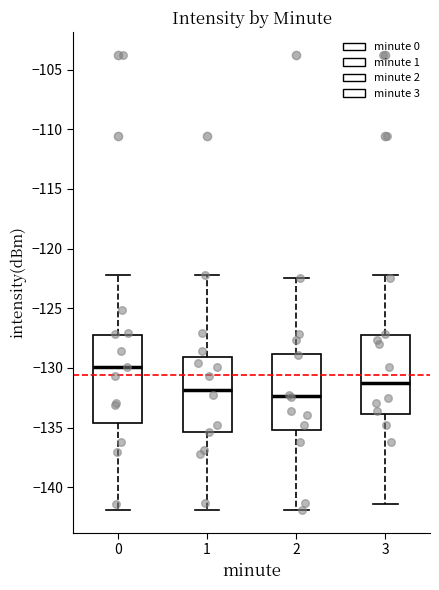

Reading left to right, transcribe this box plot: for each box, give where its median line is, the range the box spans, and where its two whiskers end, as read against the y-axis. The values are not printed on the chart, so give them approximately, as read against the axis.

0: median -130.0, box -134.5 to -127.5, whiskers -142.0 to -122.0
1: median -132.0, box -135.5 to -129.0, whiskers -142.0 to -122.0
2: median -132.5, box -135.0 to -129.0, whiskers -142.0 to -122.5
3: median -131.5, box -134.0 to -127.5, whiskers -141.5 to -122.0